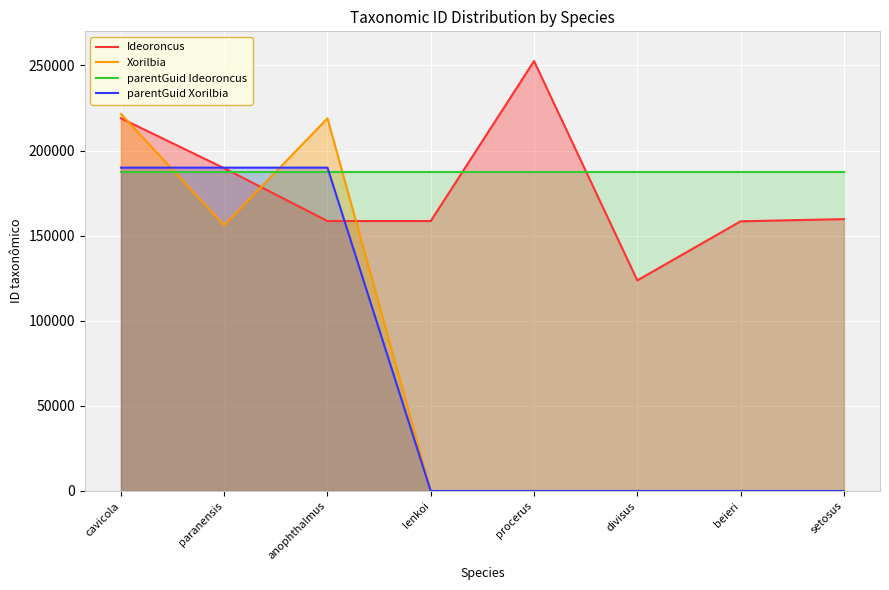

What is the spread (max minus min) of values at divisus?

187469